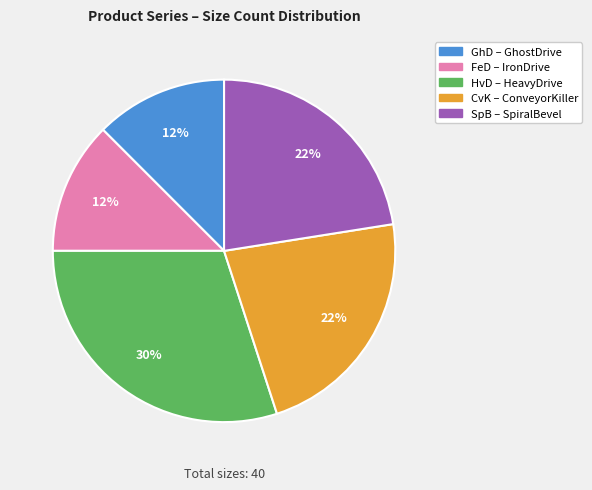

To the nearest percent, what is the average slice percentage?

20%